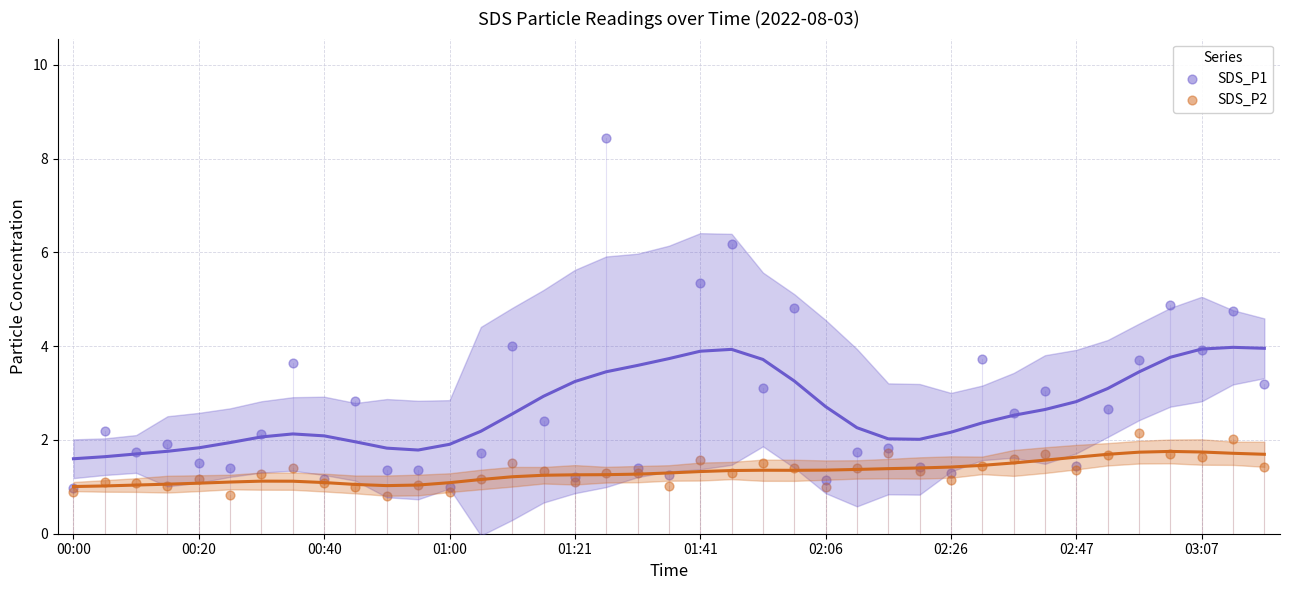

Which series contains the lowest Y value?

SDS_P2